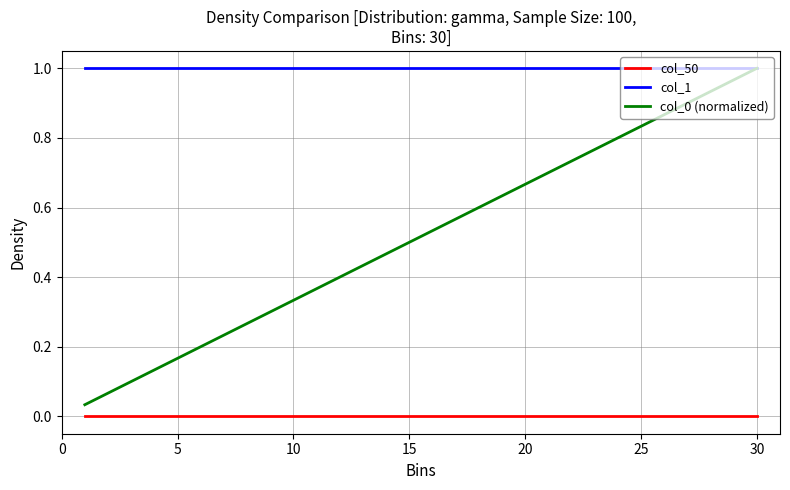

Which series has the largest total across all categories?

col_1